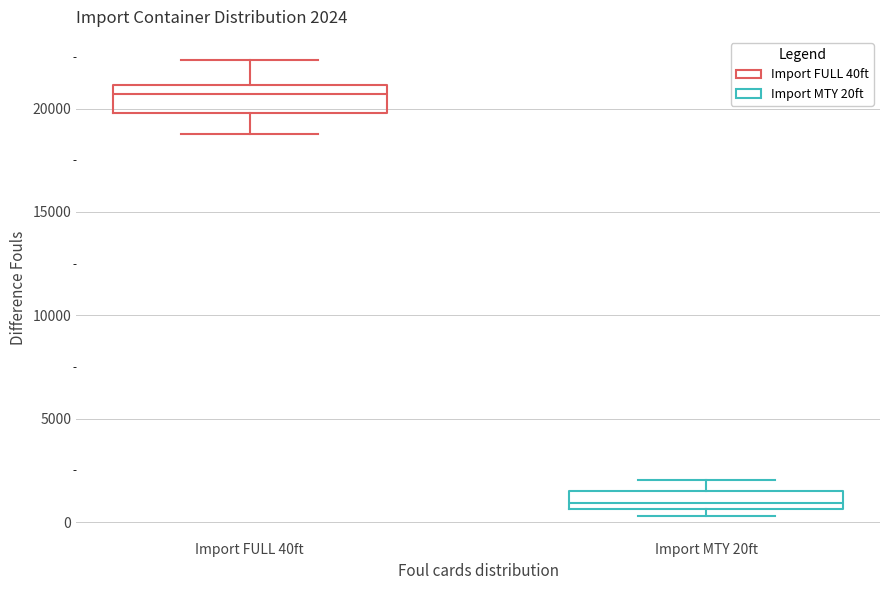

Which box has the highest median line?

Import FULL 40ft